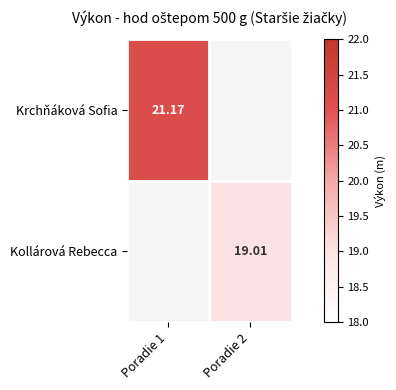

What is the sum of the Kollárová Rebecca values at Poradie 1 and Poradie 2?

19.0